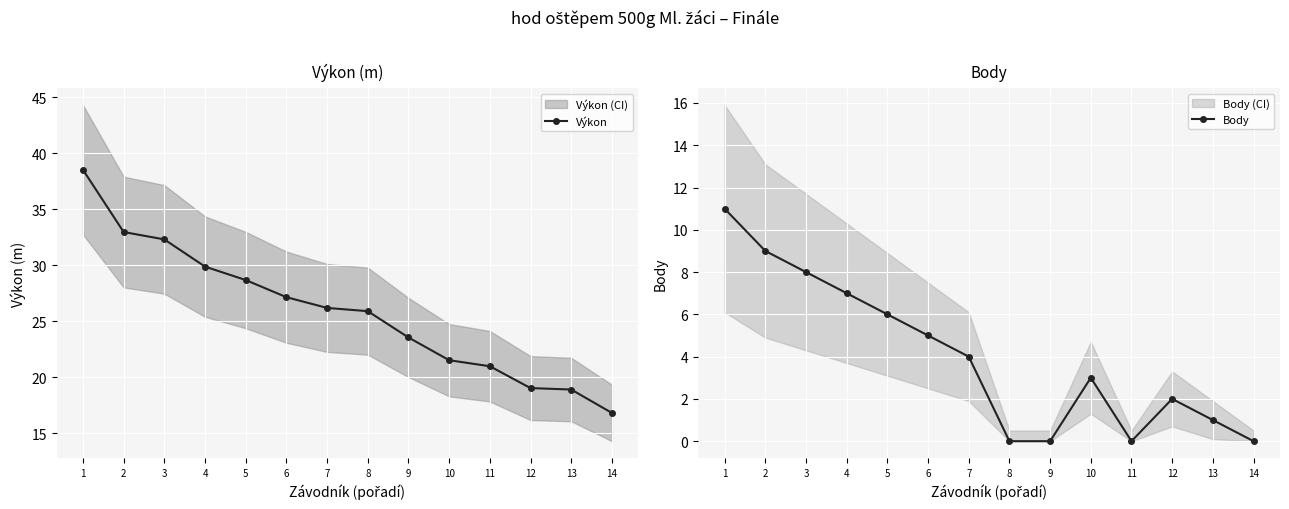

List the labels in order of Body value, largest first.

1, 2, 3, 4, 5, 6, 7, 10, 12, 13, 8, 9, 11, 14